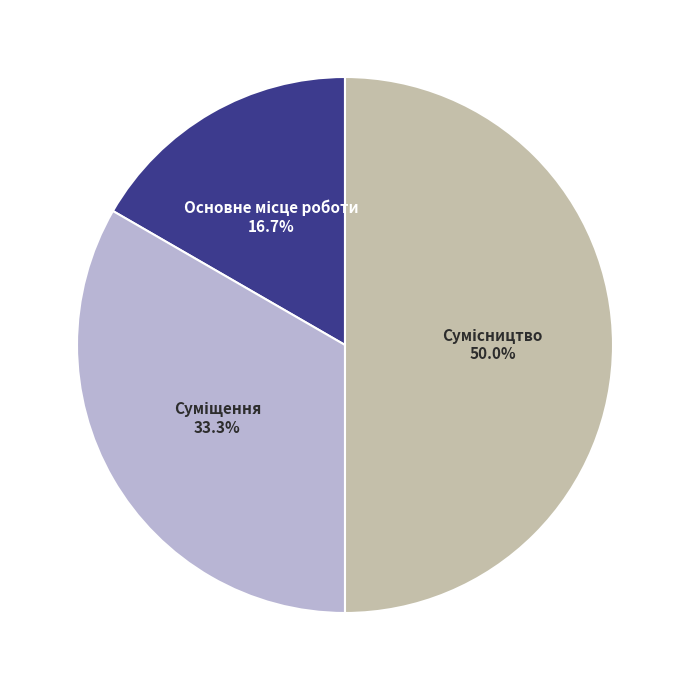

Which category has the biggest portion of the pie?

Сумісництво